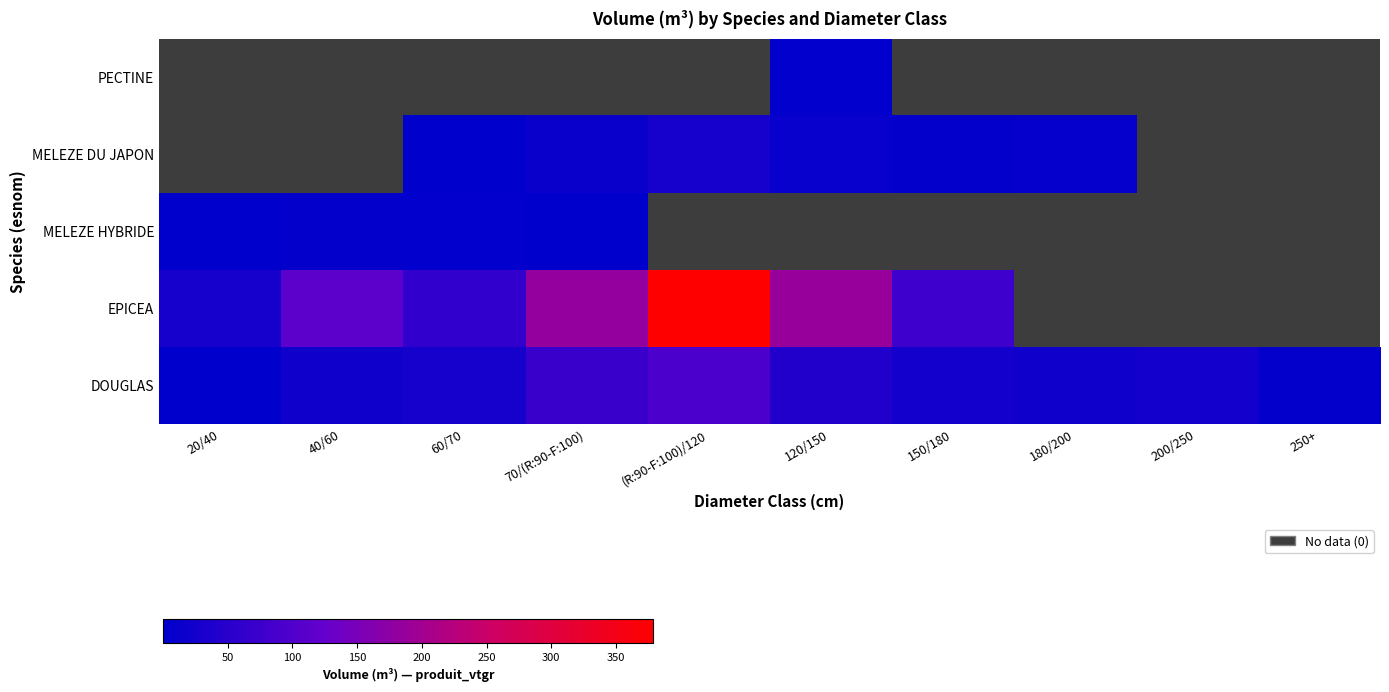

Reading left to right, extract all data points from this chart.

DOUGLAS: 20/40=0.5	40/60=19.8	60/70=27.2	70/(R:90-F:100)=71.9	(R:90-F:100)/120=96.1	120/150=43.2	150/180=25.8	180/200=19.4	200/250=24.8	250+=6.9
EPICEA: 20/40=29.2	40/60=115.3	60/70=61.7	70/(R:90-F:100)=184.7	(R:90-F:100)/120=378.6	120/150=186.8	150/180=78.4	180/200=0.0	200/250=0.0	250+=0.0
MELEZE HYBRIDE: 20/40=1.4	40/60=6.7	60/70=2.1	70/(R:90-F:100)=0.3	(R:90-F:100)/120=0.0	120/150=0.0	150/180=0.0	180/200=0.0	200/250=0.0	250+=0.0
MELEZE DU JAPON: 20/40=0.0	40/60=0.0	60/70=0.8	70/(R:90-F:100)=12.8	(R:90-F:100)/120=27.4	120/150=11.5	150/180=6.0	180/200=8.2	200/250=0.0	250+=0.0
PECTINE: 20/40=0.0	40/60=0.0	60/70=0.0	70/(R:90-F:100)=0.0	(R:90-F:100)/120=0.0	120/150=1.6	150/180=0.0	180/200=0.0	200/250=0.0	250+=0.0